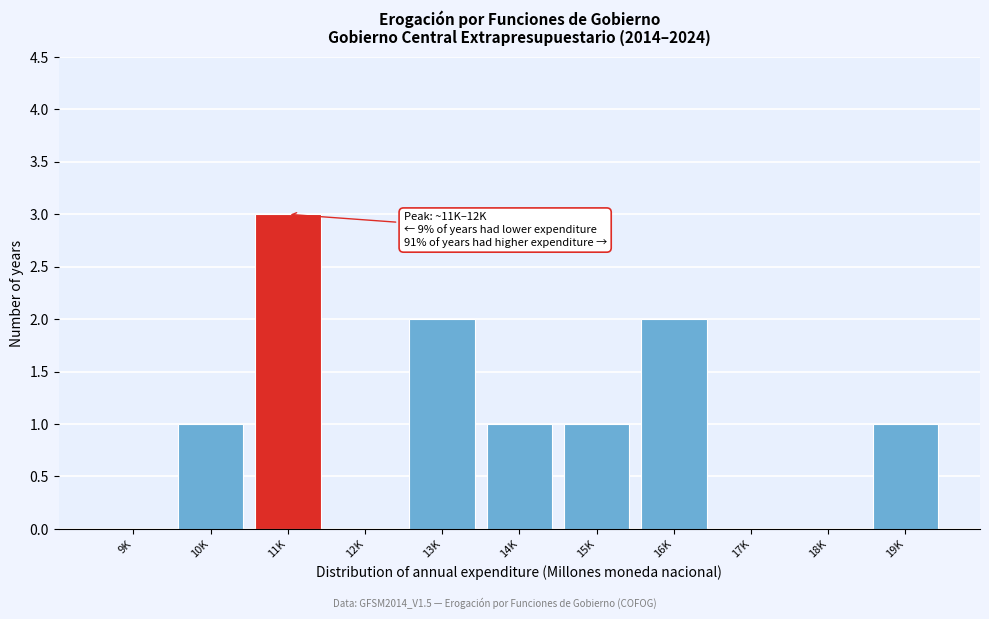

Reading left to right, what are all the values shown in this chart?

9K=0	10K=1	11K=3	12K=0	13K=2	14K=1	15K=1	16K=2	17K=0	18K=0	19K=1